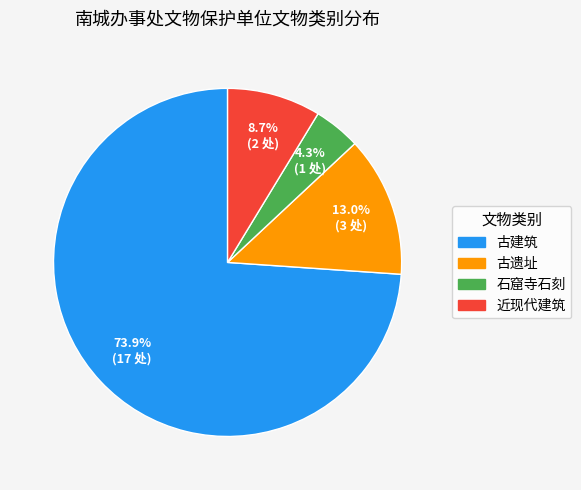

Does 古遗址 account for over 50% of the chart?

No